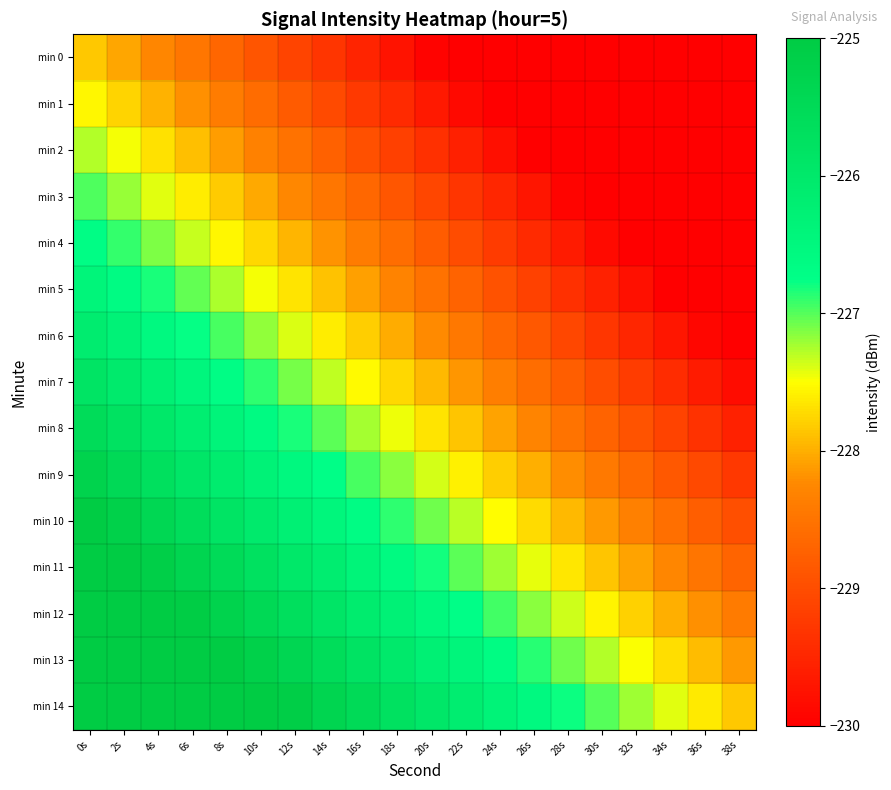

At which category is the sum across all series the highest?

0s